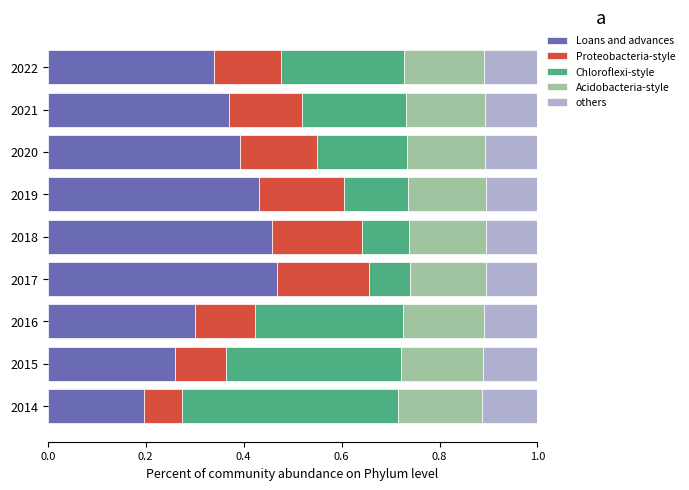

What are all the series names shown in the legend?

Loans and advances, Proteobacteria-style, Chloroflexi-style, Acidobacteria-style, others